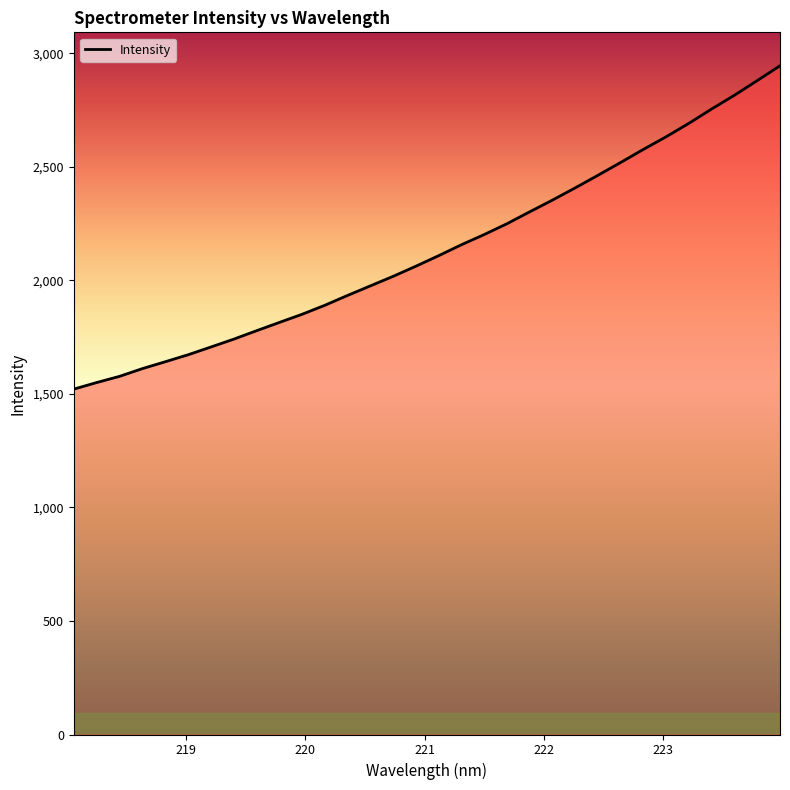

What is the minimum value shown in the chart?

1520.9